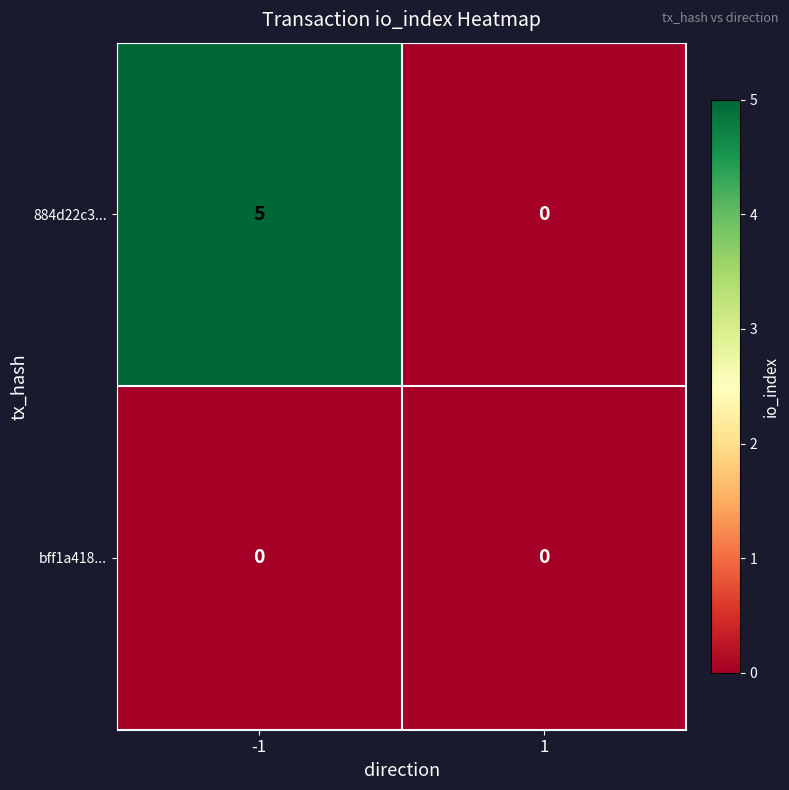

At which category does the chart reach its peak across all series?

-1